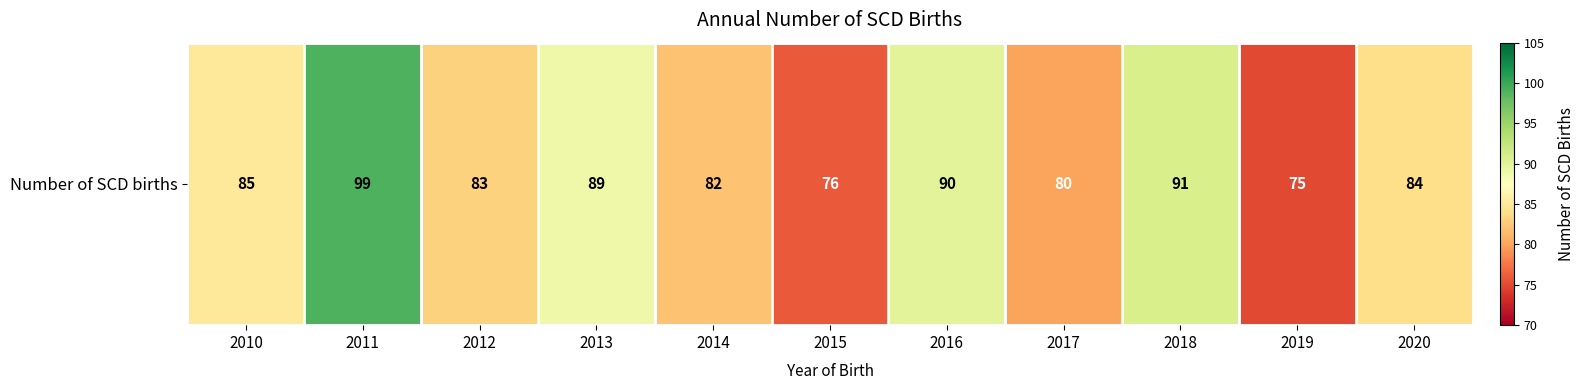

What is the maximum value shown in the chart?

99